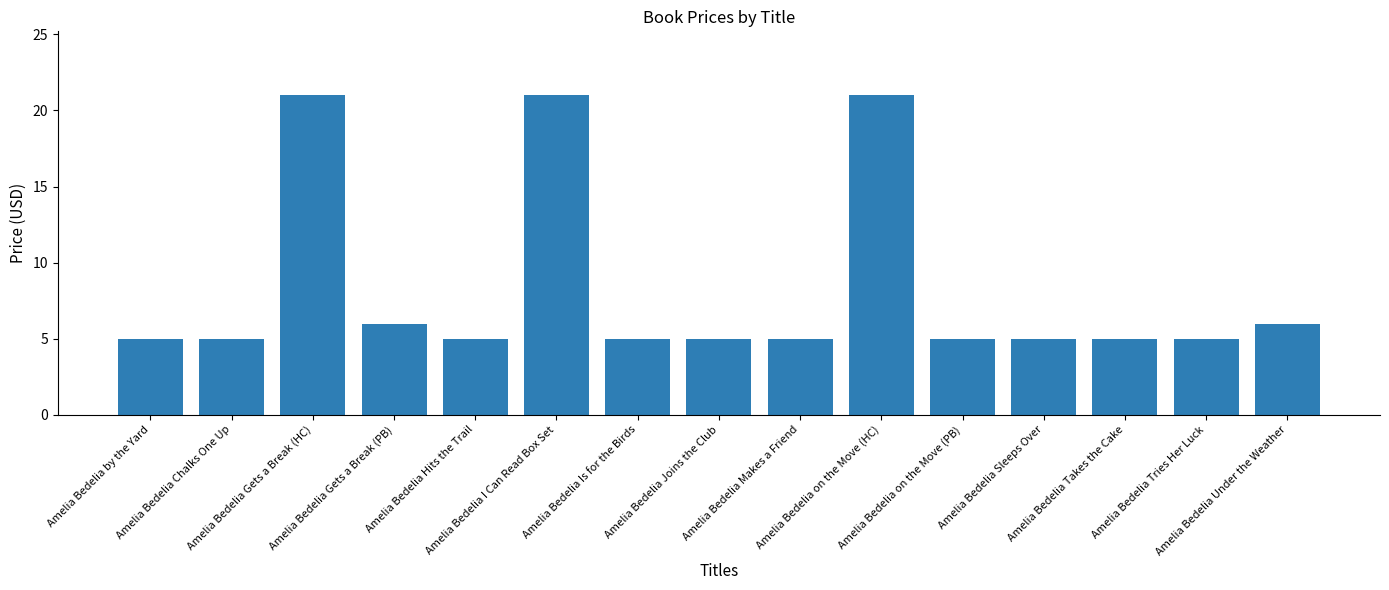

What is the difference between the second highest and minimum values?

16.0